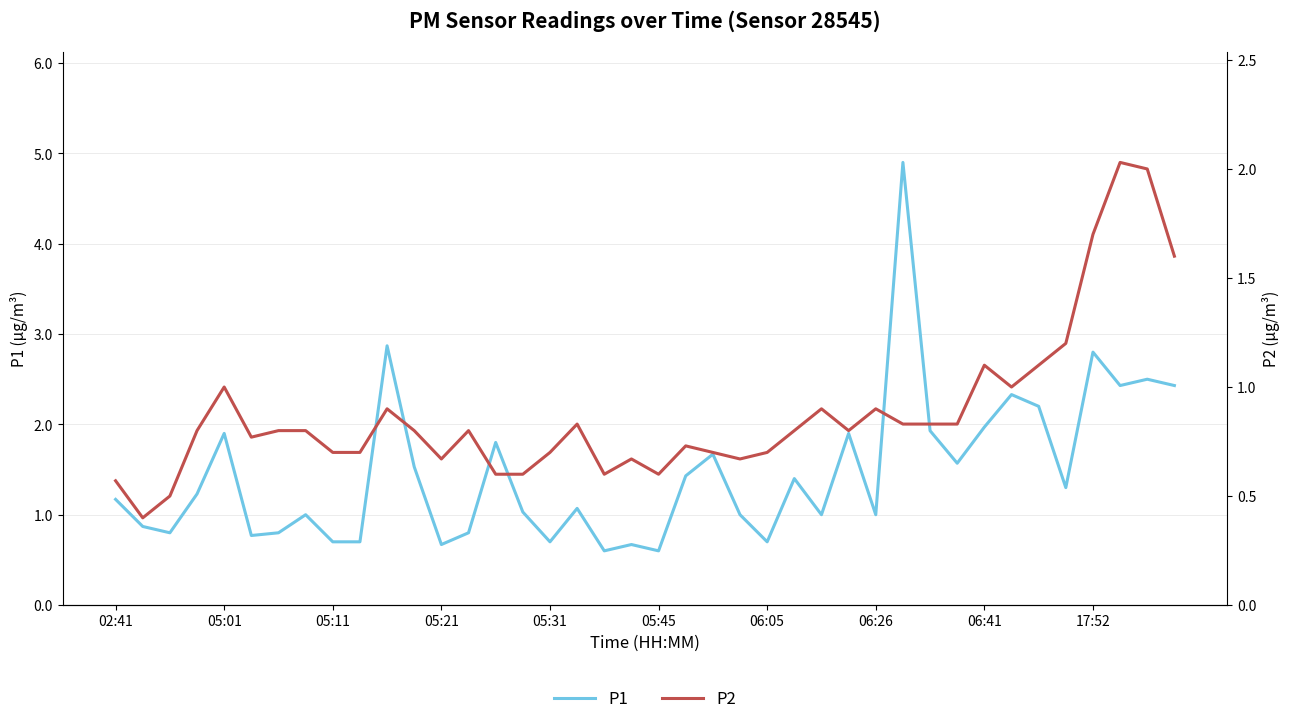

True or false: P2 and P1 intersect in this chart.

False